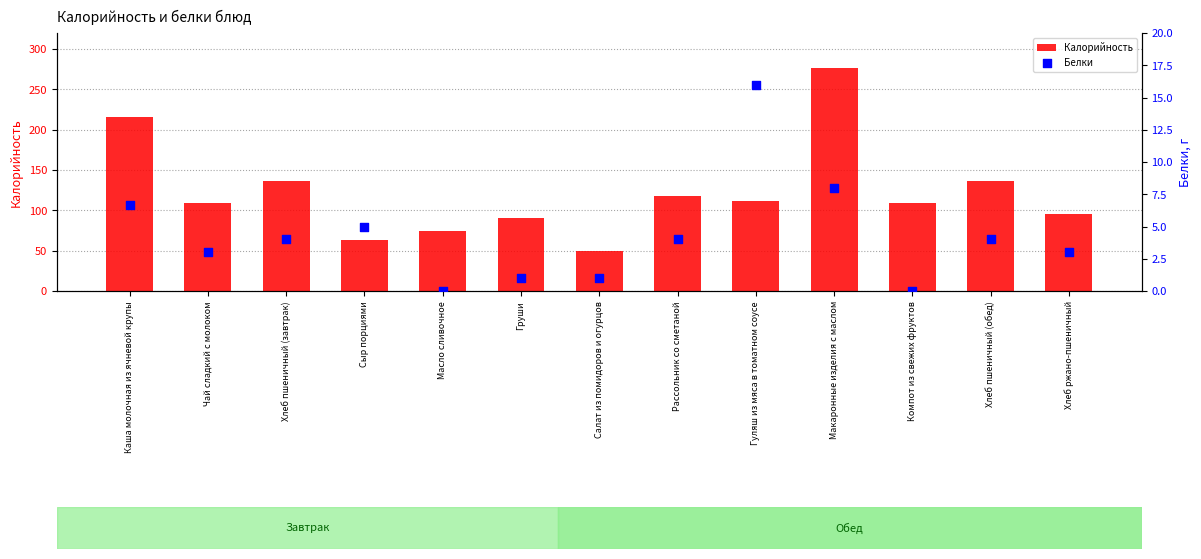

Which series reaches the minimum Y coordinate?

Белки